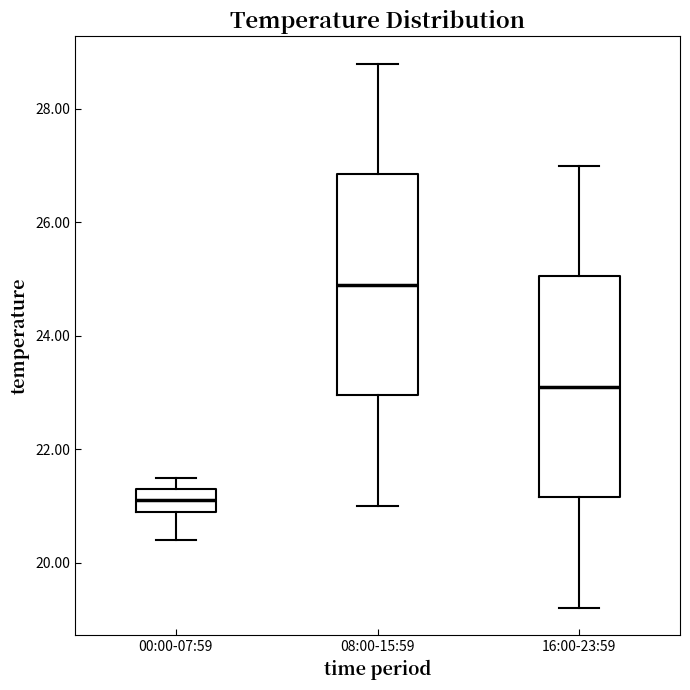

Where does the median line of the box for 16:00-23:59 sit on the y-axis? The values are not printed on the chart, so give them approximately, as read against the axis.

23.2